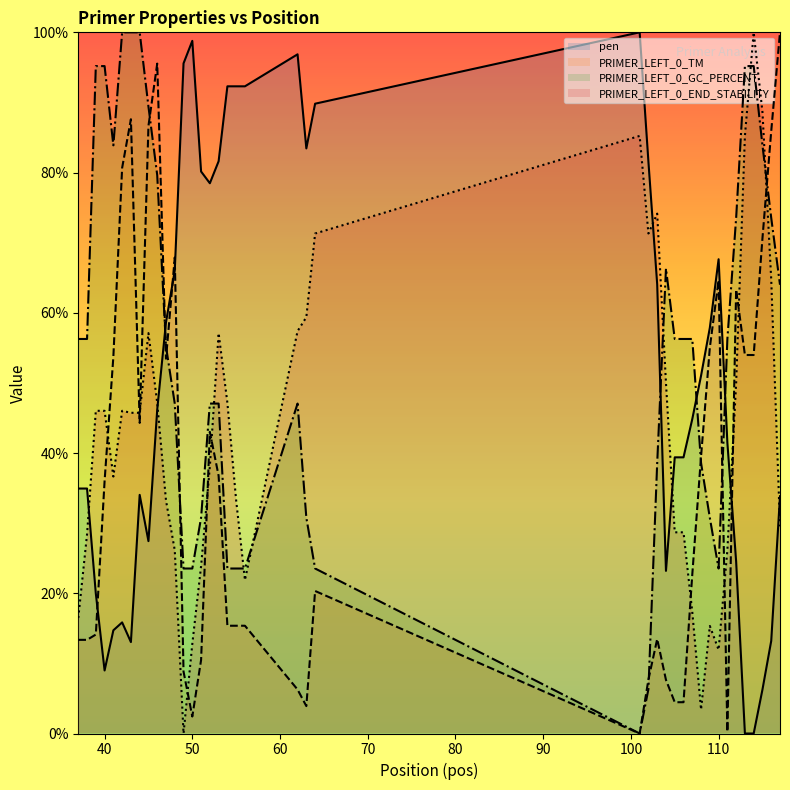

How many data points in PRIMER_LEFT_0_END_STABILITY are less than 45?

19